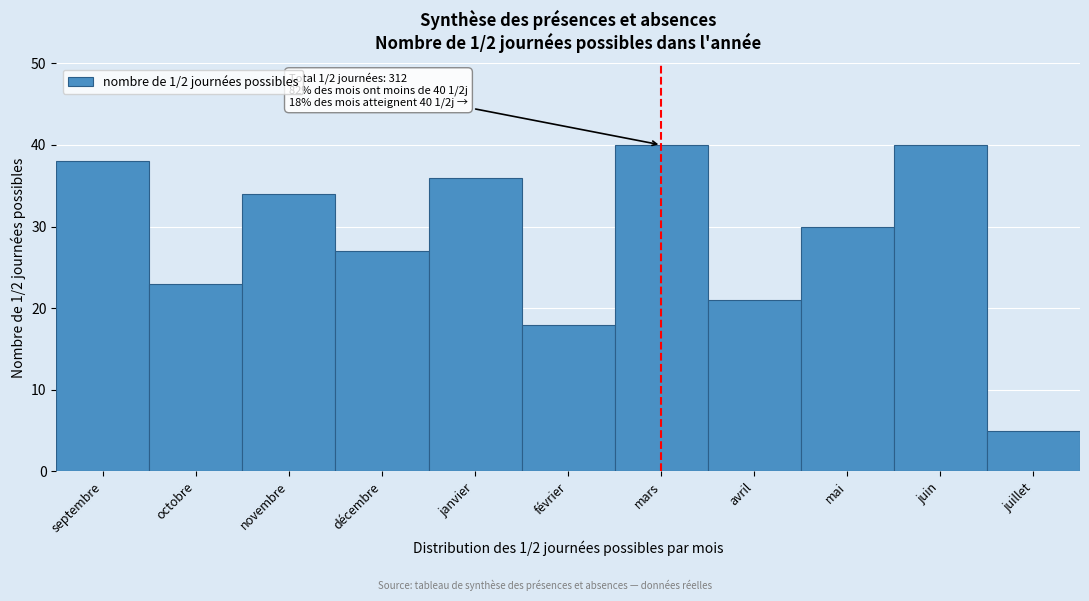

Reading left to right, transcribe all the data shown in this chart.

38	23	34	27	36	18	40	21	30	40	5